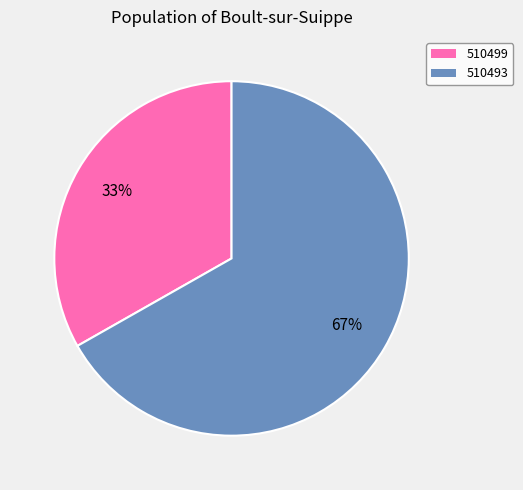

Combined, do 510499 and 510493 account for over 50%?

Yes